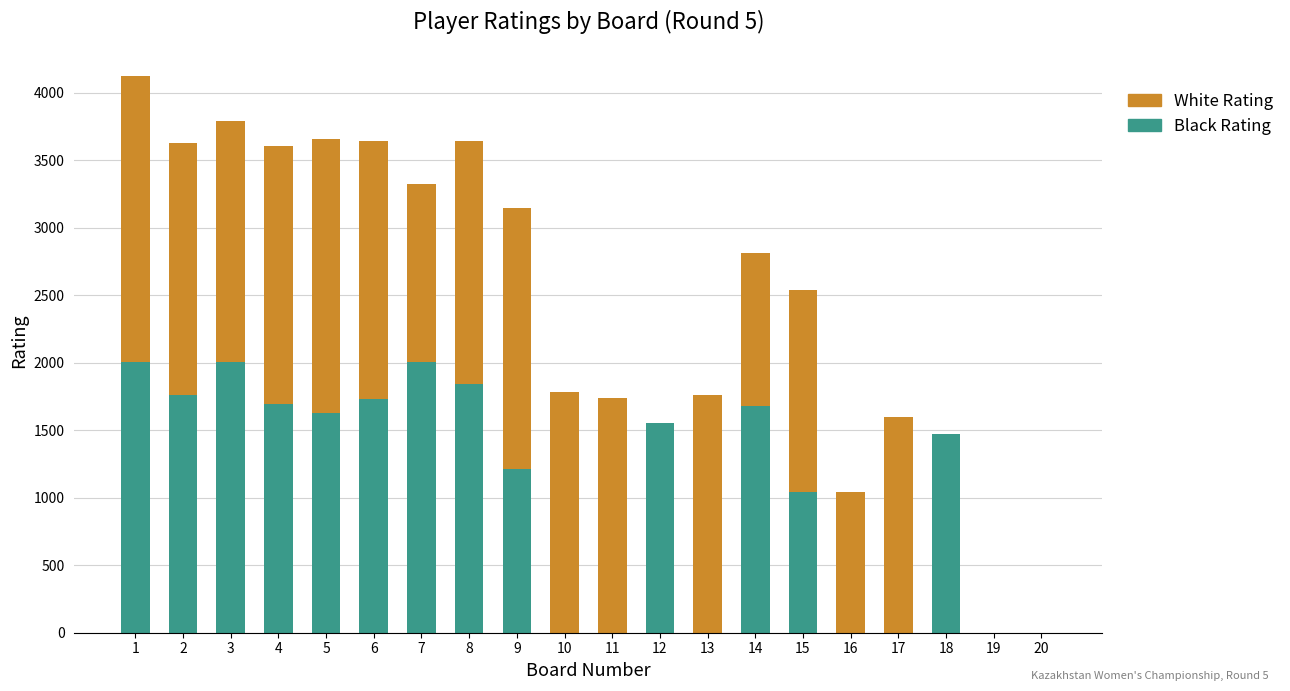

How many data points does each series have?

20